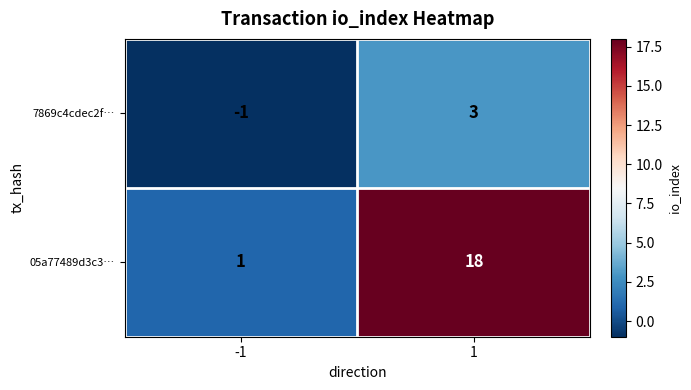

Between -1 and 1, which series saw the biggest shift?

05a77489d3c3…